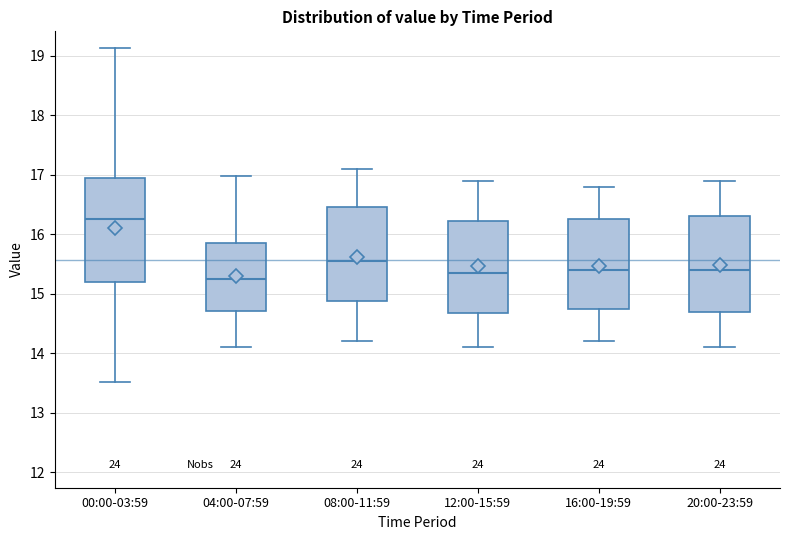

Reading left to right, read every box against the y-axis: the position of its median line, the range the box covers, and the ends of its whiskers. The values are not printed on the chart, so give them approximately, as read against the axis.

00:00-03:59: median 16.3, box 15.2 to 17.0, whiskers 13.5 to 19.1
04:00-07:59: median 15.3, box 14.7 to 15.8, whiskers 14.1 to 17.0
08:00-11:59: median 15.6, box 14.9 to 16.5, whiskers 14.2 to 17.1
12:00-15:59: median 15.4, box 14.7 to 16.2, whiskers 14.1 to 16.9
16:00-19:59: median 15.4, box 14.8 to 16.3, whiskers 14.2 to 16.8
20:00-23:59: median 15.4, box 14.7 to 16.3, whiskers 14.1 to 16.9